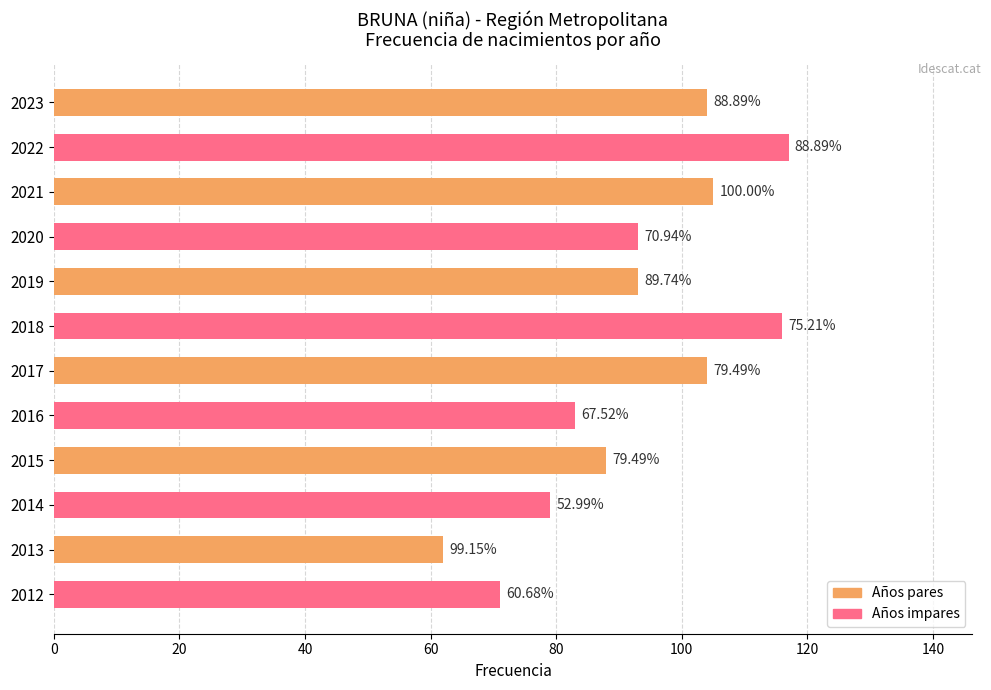

The Frecuencia (impar) series shows 93 at 2020. True or false?

True